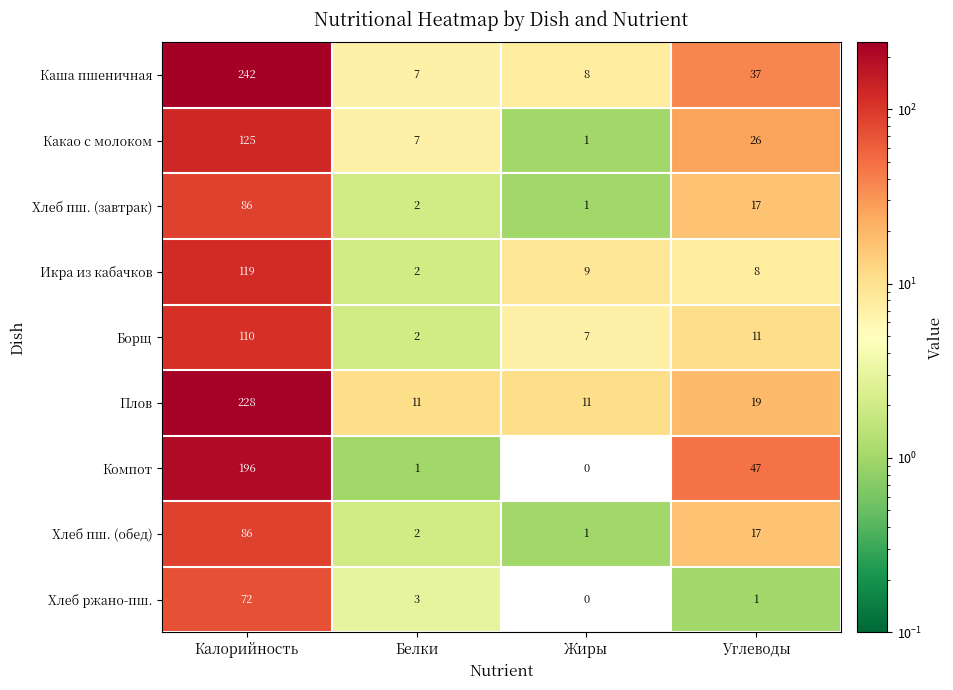

Count the number of categories in the chart.

4